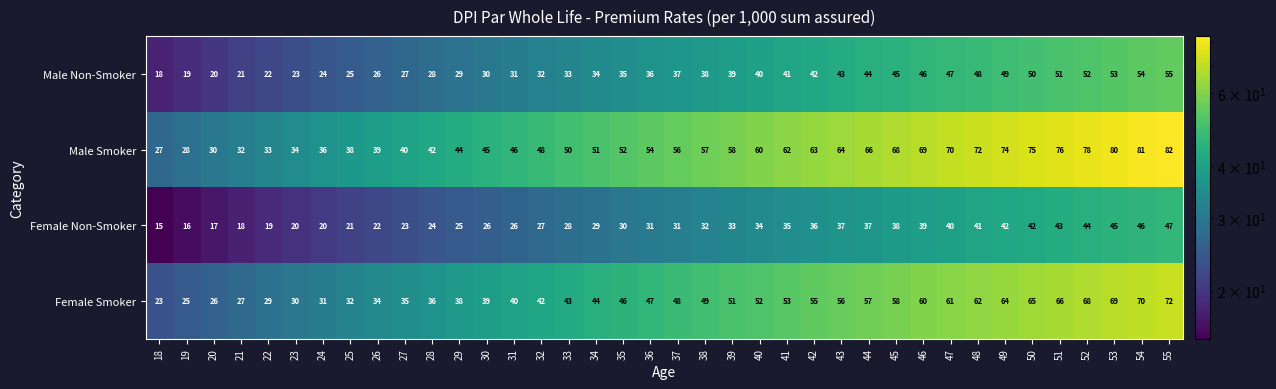

What is the sum of all Female Non-Smoker values?

1179